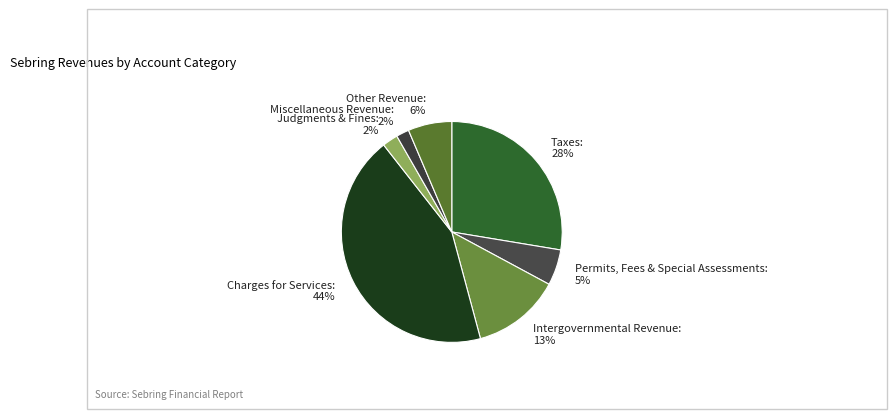

The Permits, Fees & Special Assessments slice represents 15% of the pie. True or false?

False